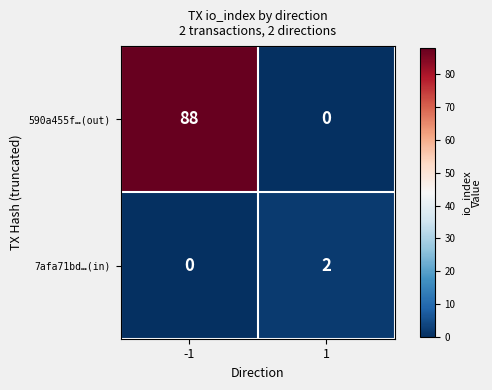

Is it true that 590a455f…(out) equals 0 at 1?

True